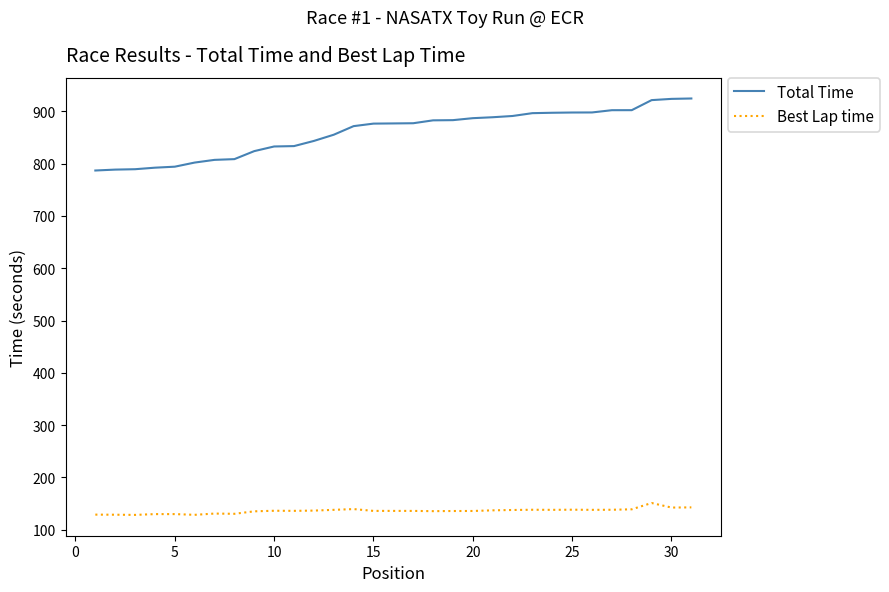

Which series has the largest total across all categories?

Total Time